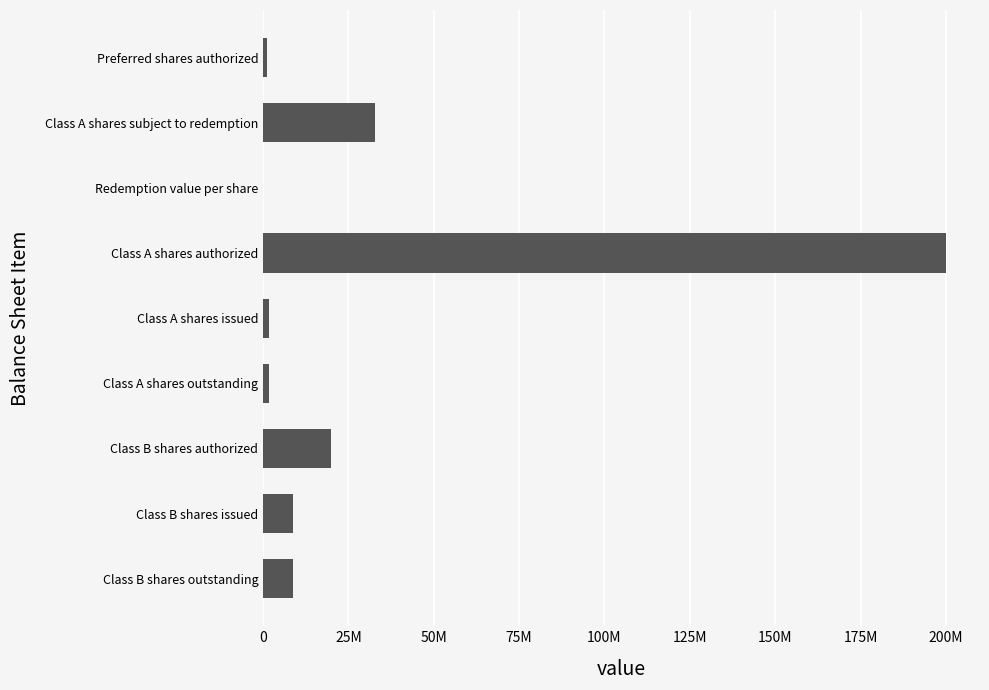

Are the bars horizontal?

Yes